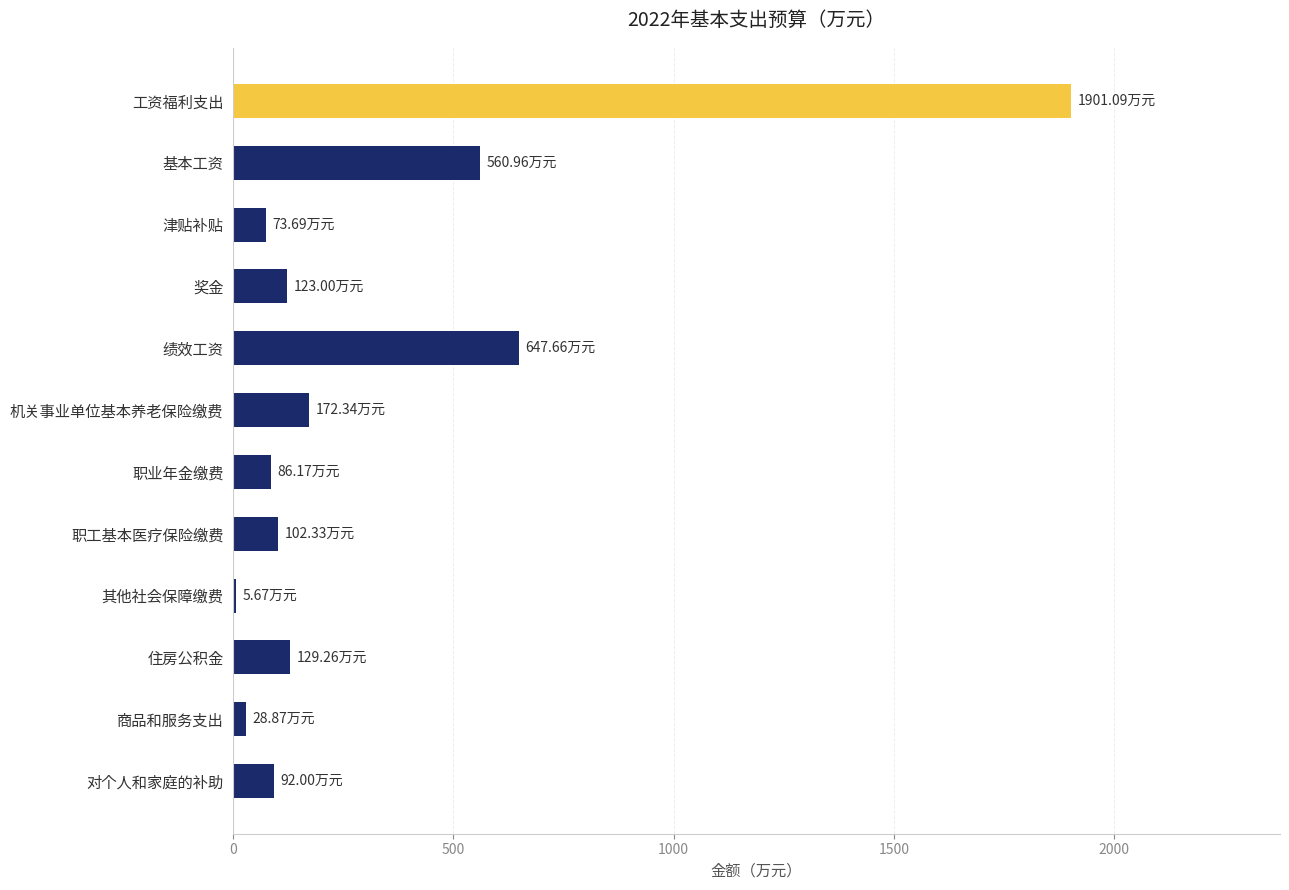

What is the sum of all values?

3923.0